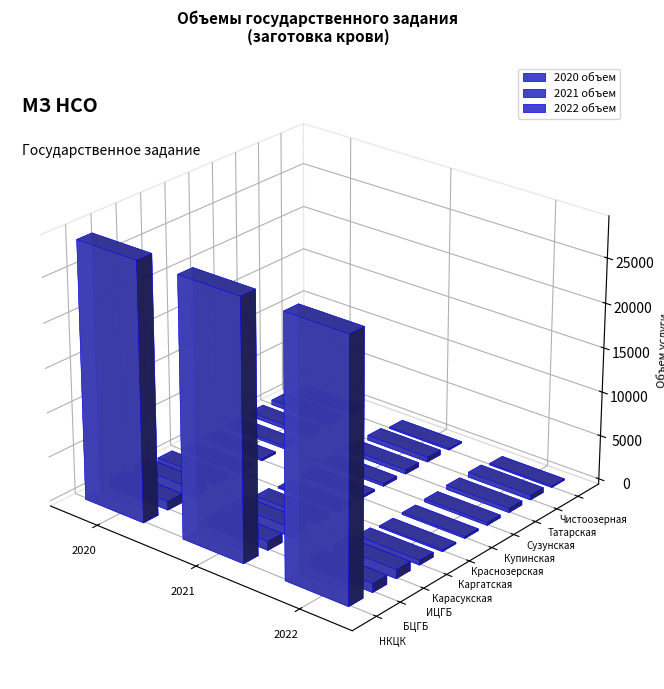

Read the 2020 объем value at ИЦГБ, to the nearest 10.

1020